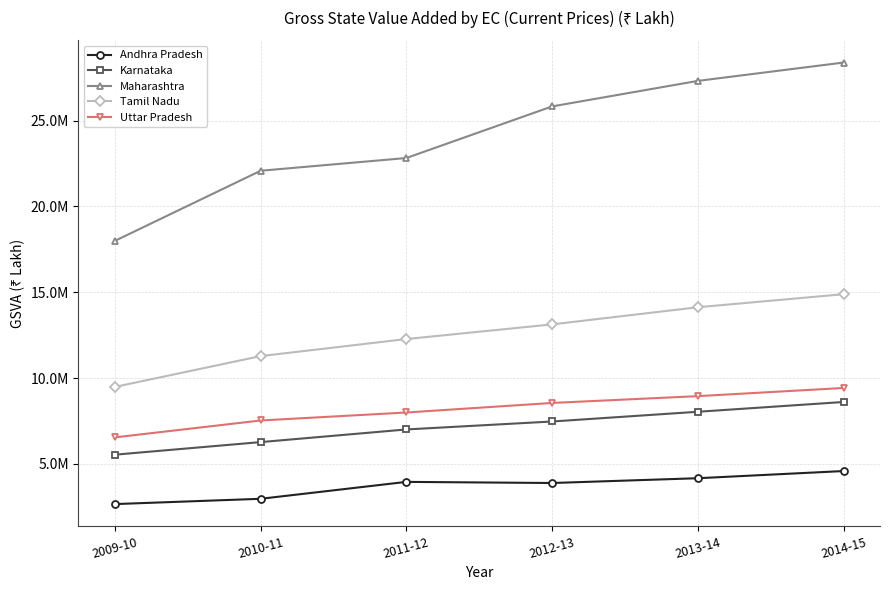

True or false: Maharashtra has more than 0 interior local peaks.

False